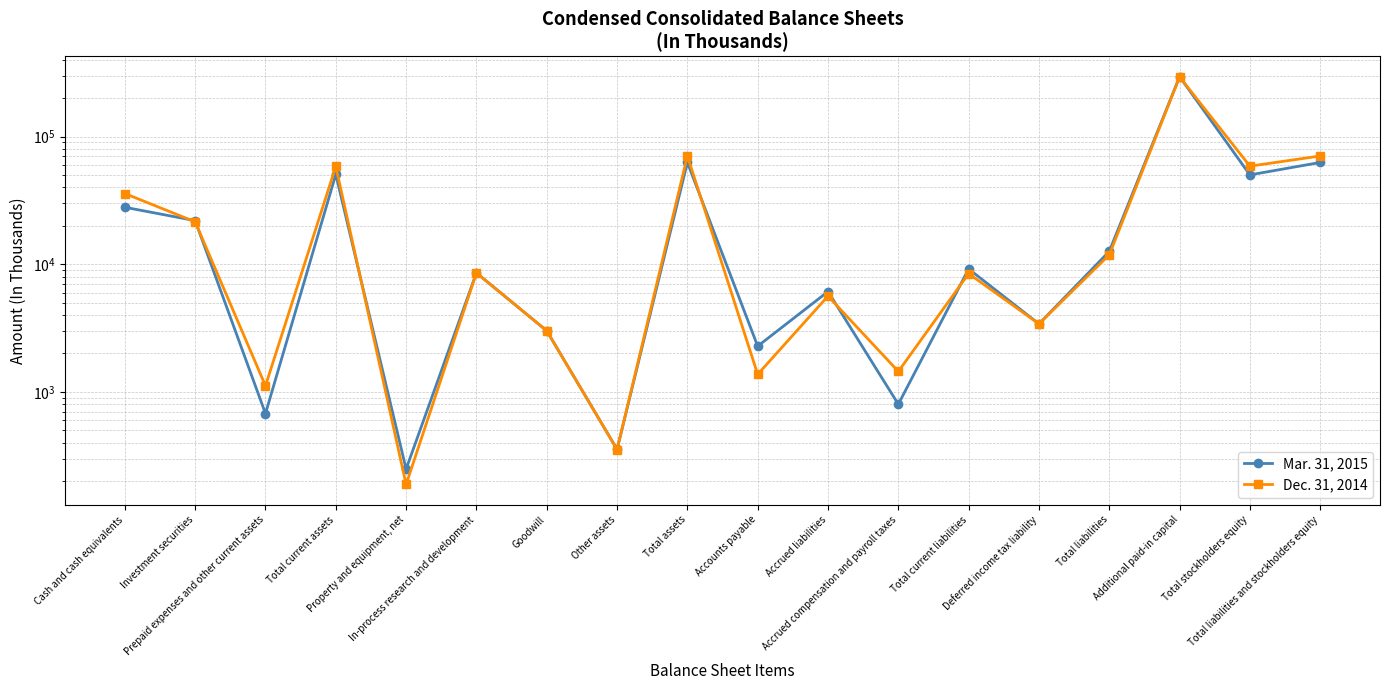

The value of Mar. 31, 2015 at Total liabilities and stockholders equity is 25286. True or false?

False